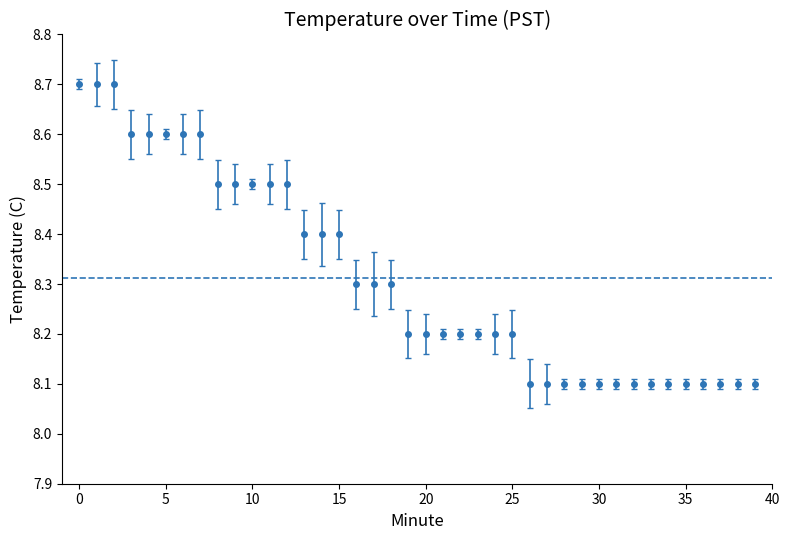

What is the greatest value displayed?

8.7